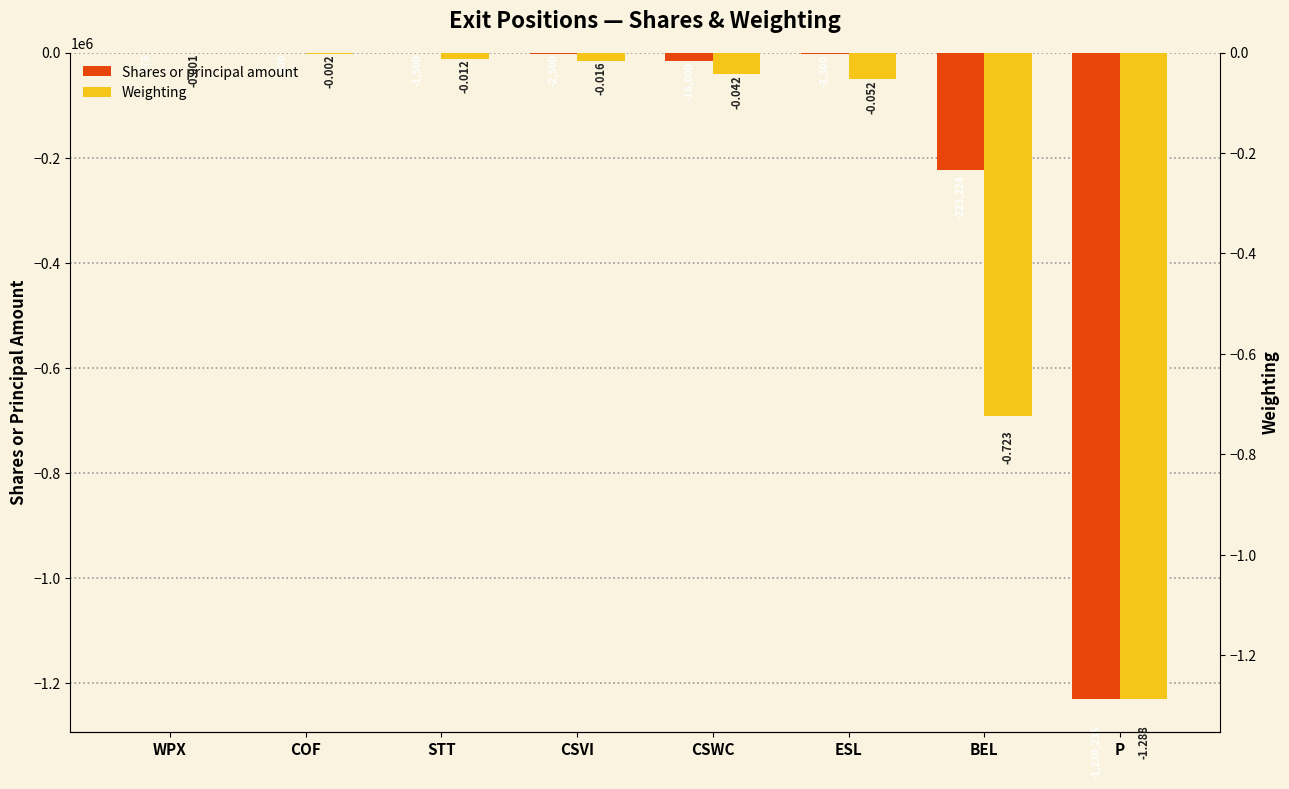

Which series has the largest range (max minus min)?

Shares or principal amount